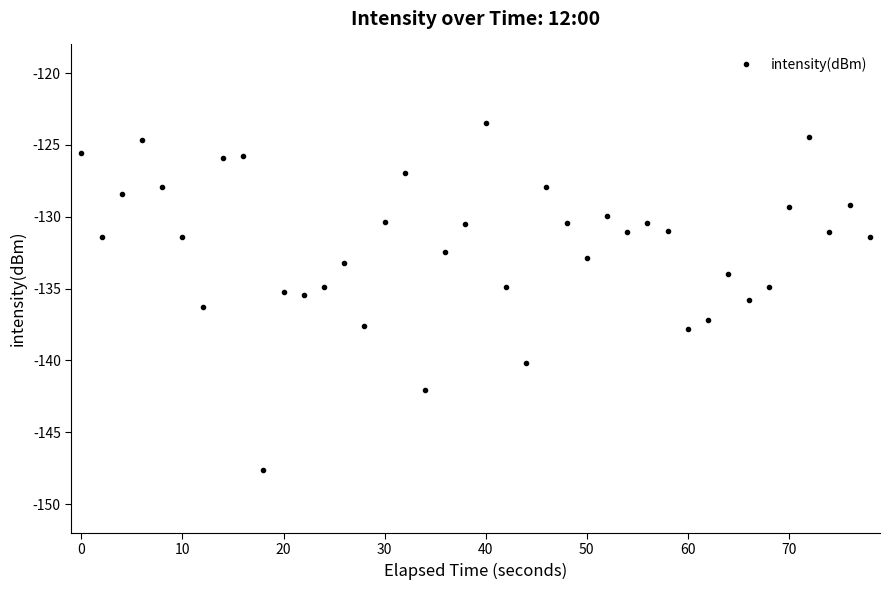

What is the value of the 17th point from the left?

-126.9